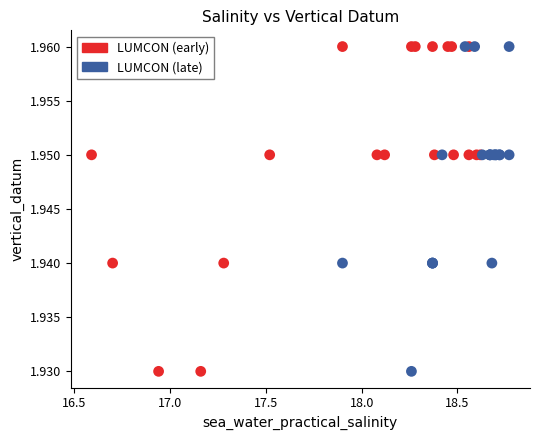

What are all the series names shown in the legend?

LUMCON (early), LUMCON (late)